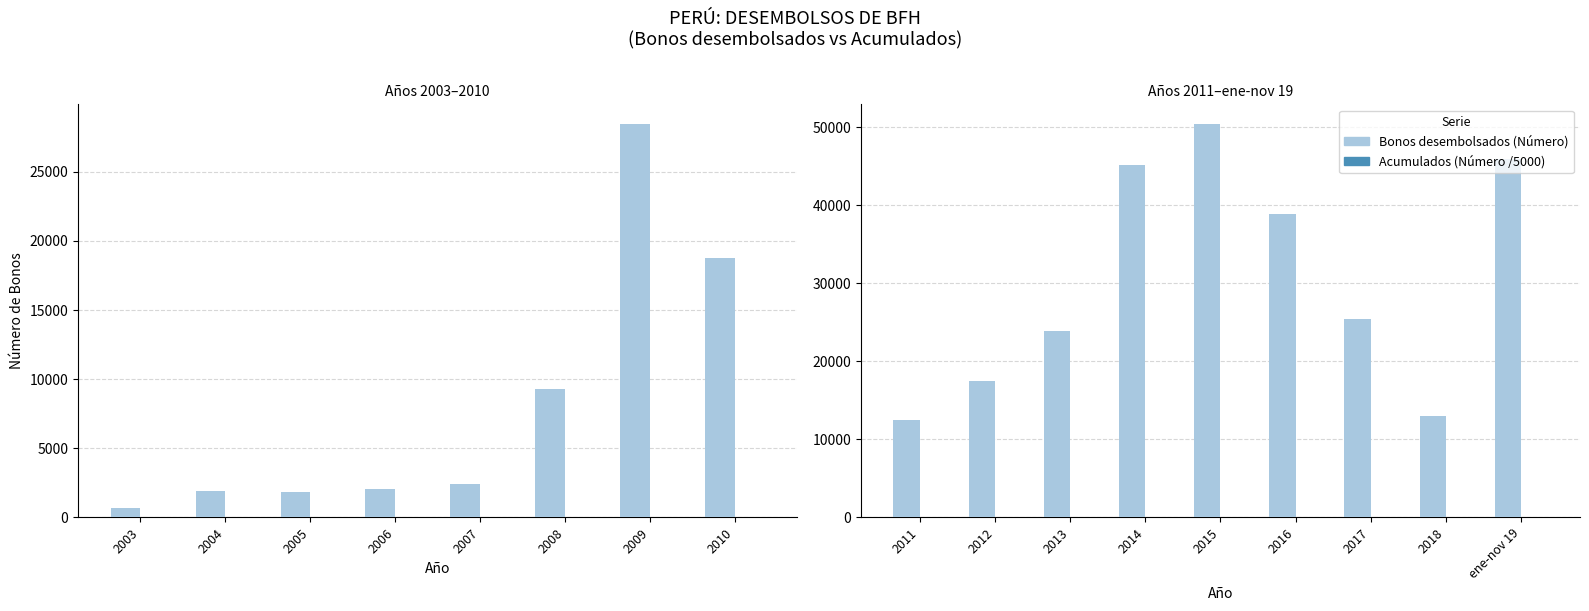

What is the sum of the Acumulados (Número /5000) values at 2014 and 2016?

83.6